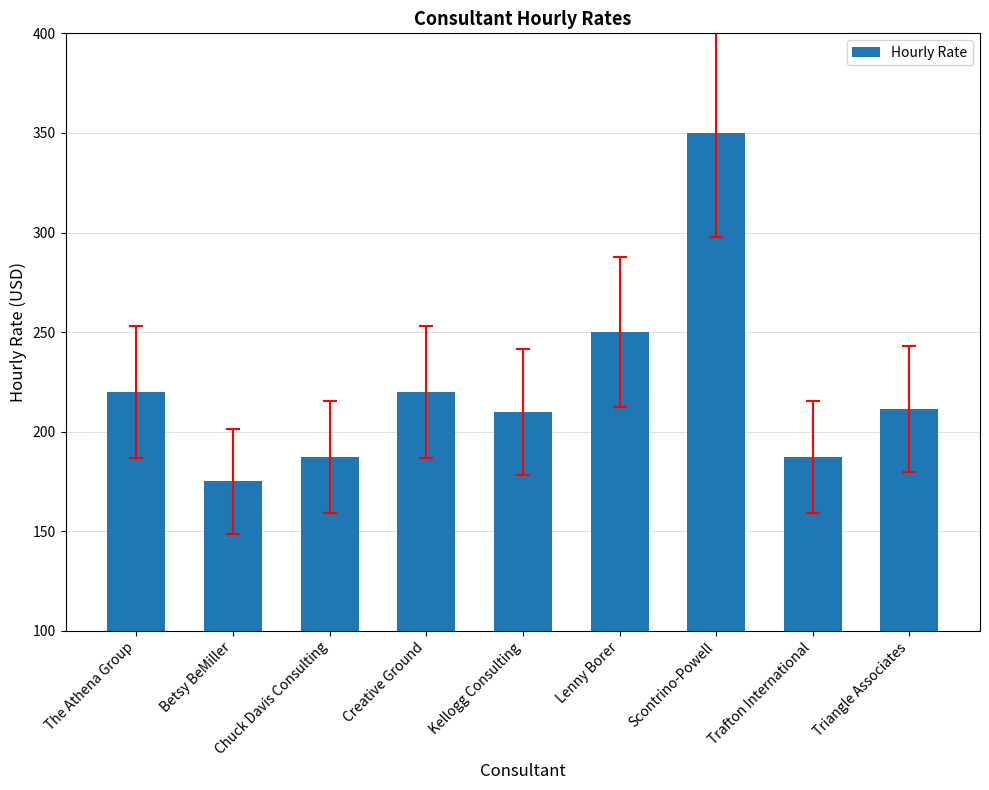

What value does the data have at Lenny Borer?

250.0